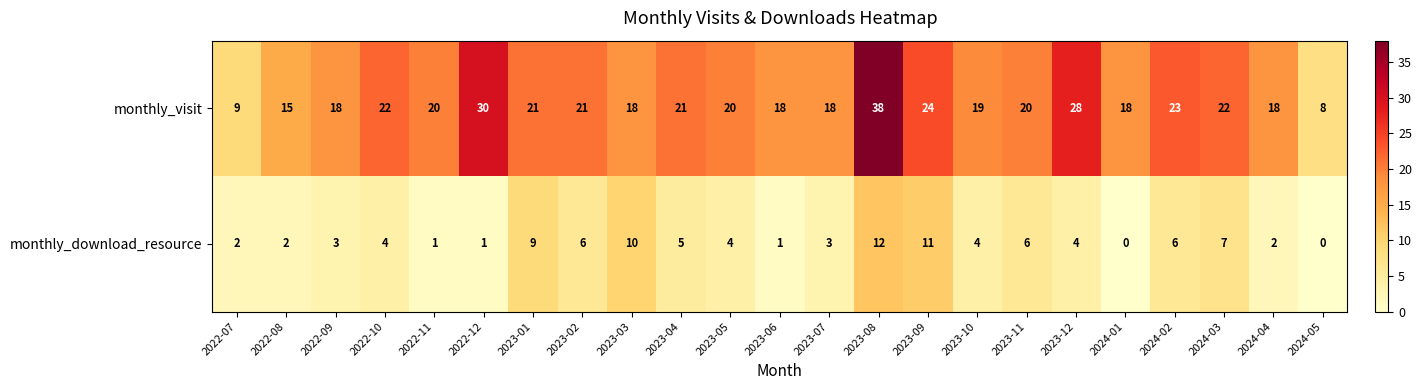

At 2024-03, list the series in order from smallest to largest.

monthly_download_resource, monthly_visit